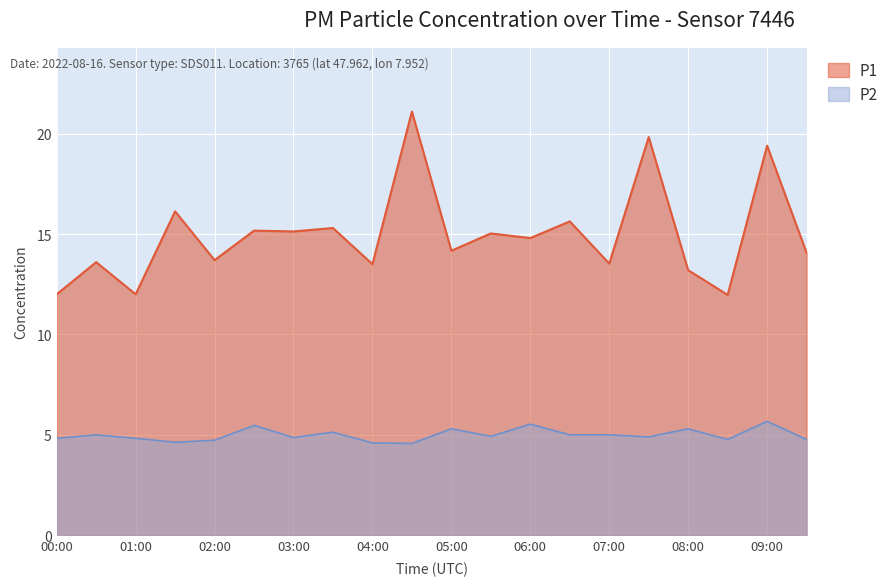

True or false: P2 and P1 intersect in this chart.

False